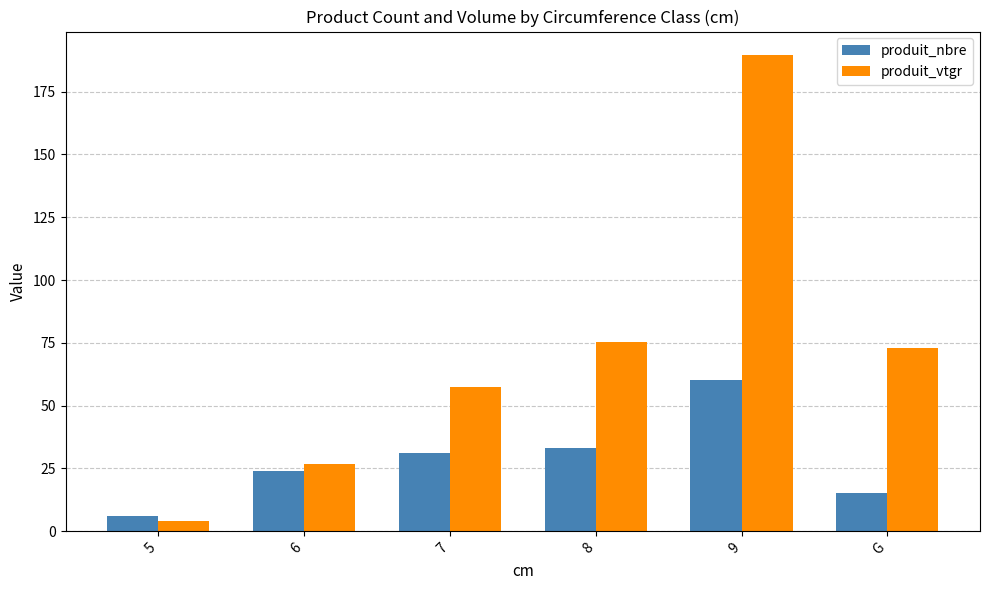

Where does the produit_vtgr series first go above 73?

8